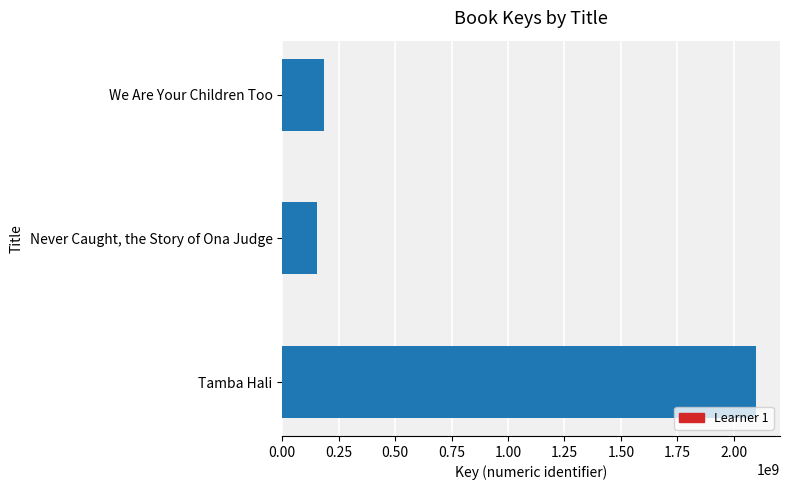

What is the sum of all values?

2436574704